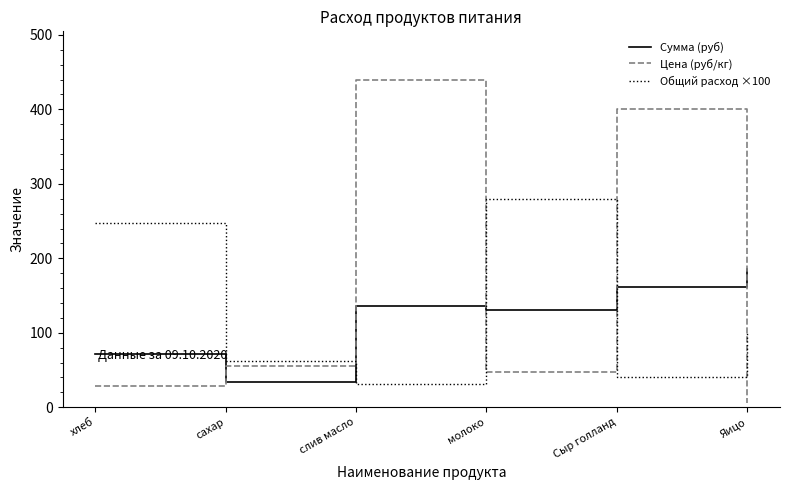

What is the maximum value for Общий расход ×100?

279.0